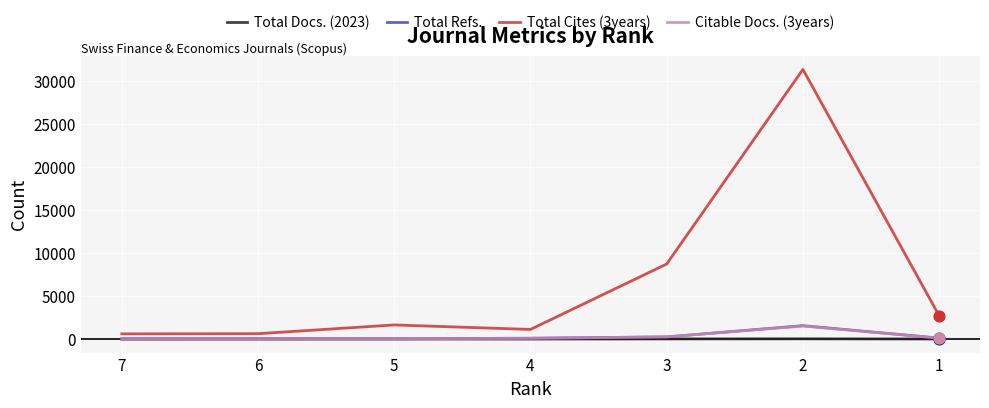

Which series reaches the maximum Y coordinate?

Total Cites (3years)